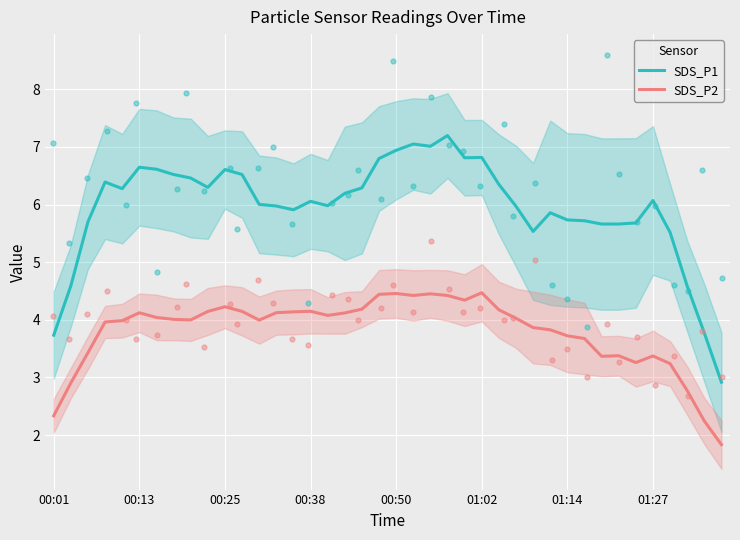

Which series has the largest total across all categories?

SDS_P1